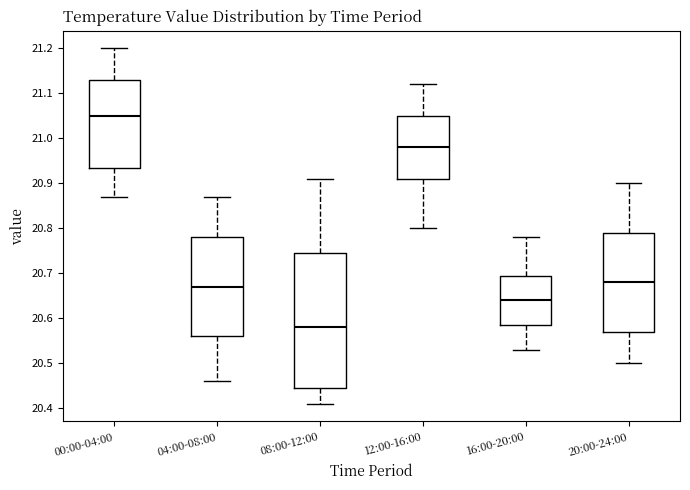

Where is the upper edge of the box for 04:00-08:00 on the y-axis? The values are not printed on the chart, so give them approximately, as read against the axis.

20.78